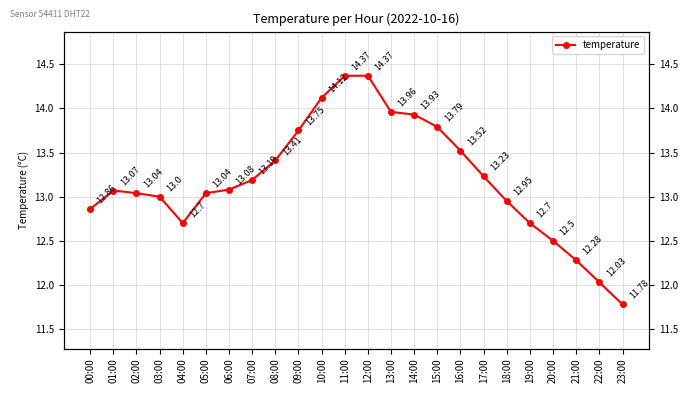

Which category has the highest value across all series?

11:00